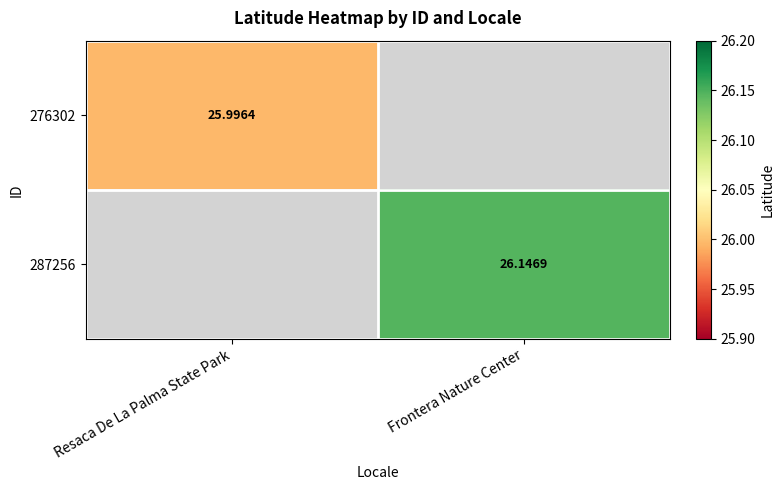

Is it true that 276302 equals 37.6 at Resaca De La Palma State Park?

False